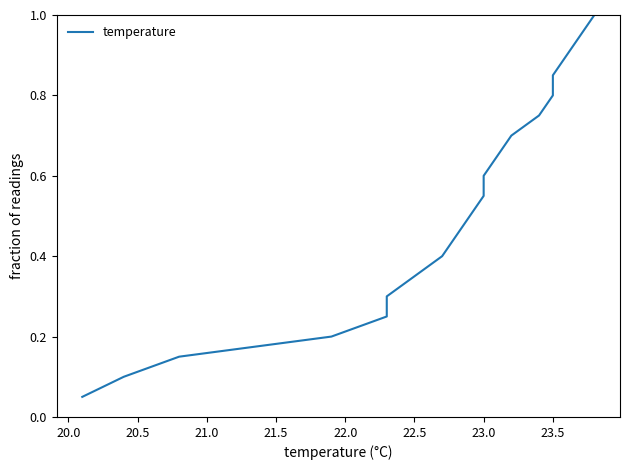

Is this an area chart (filled region under the line)?

No